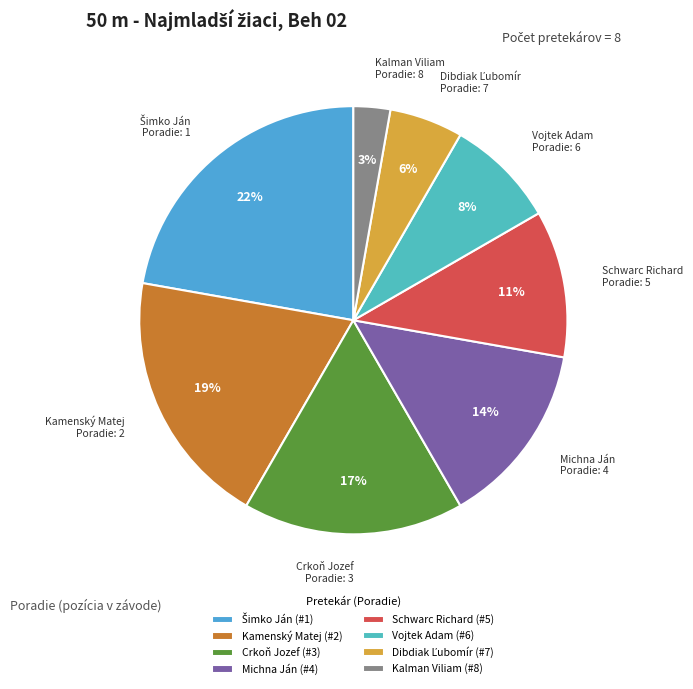

Which has a higher value, Kalman Viliam or Vojtek Adam?

Vojtek Adam